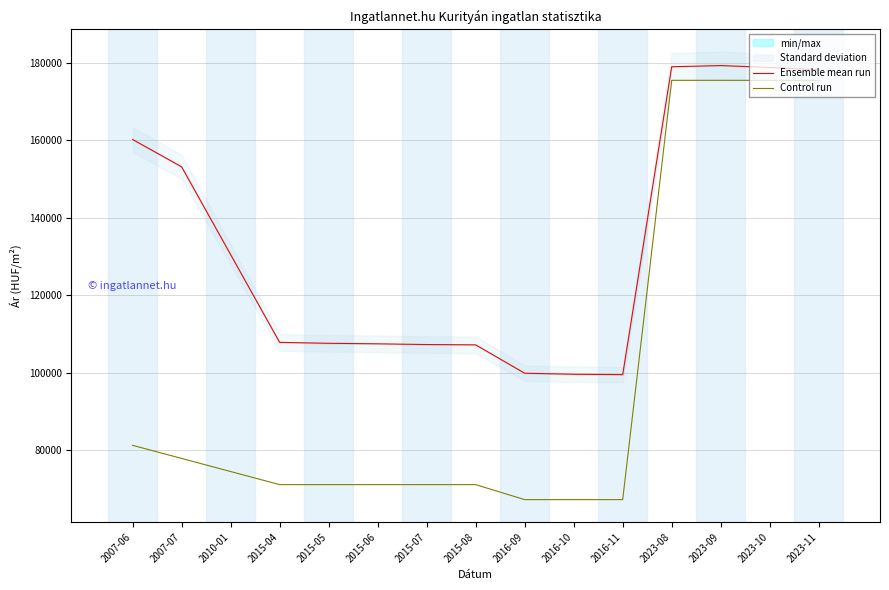

What value does the Ensemble mean run series have at 2023-10?

178764